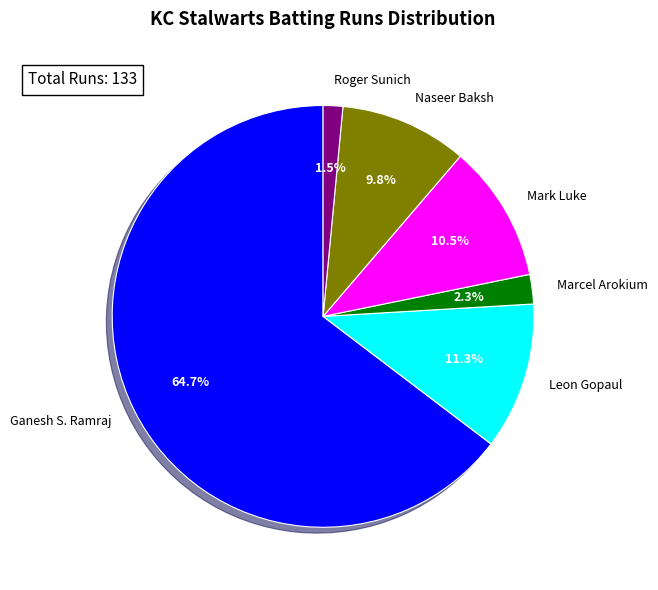

Which slice is the largest?

Ganesh S. Ramraj